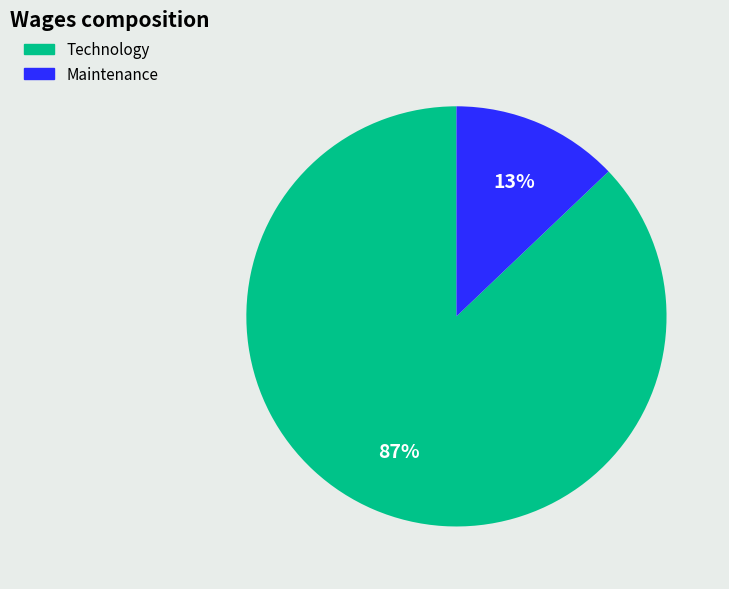

Which has a higher value, Technology or Maintenance?

Technology